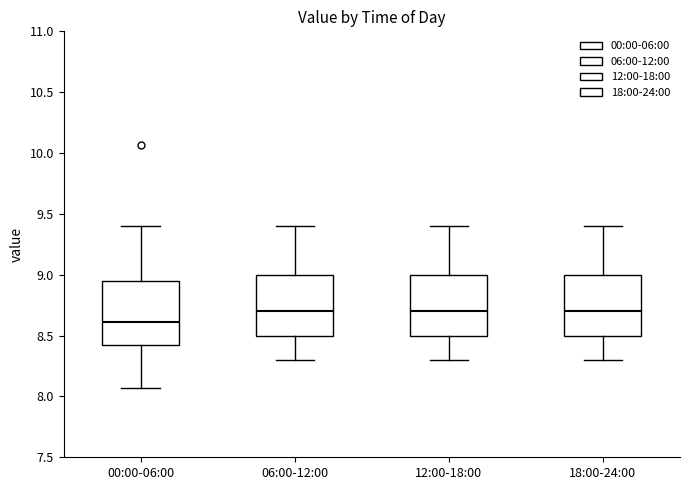

Reading left to right, read every box against the y-axis: the position of its median line, the range the box covers, and the ends of its whiskers. The values are not printed on the chart, so give them approximately, as read against the axis.

00:00-06:00: median 8.60, box 8.40 to 8.95, whiskers 8.05 to 9.40
06:00-12:00: median 8.70, box 8.50 to 9.00, whiskers 8.30 to 9.40
12:00-18:00: median 8.70, box 8.50 to 9.00, whiskers 8.30 to 9.40
18:00-24:00: median 8.70, box 8.50 to 9.00, whiskers 8.30 to 9.40